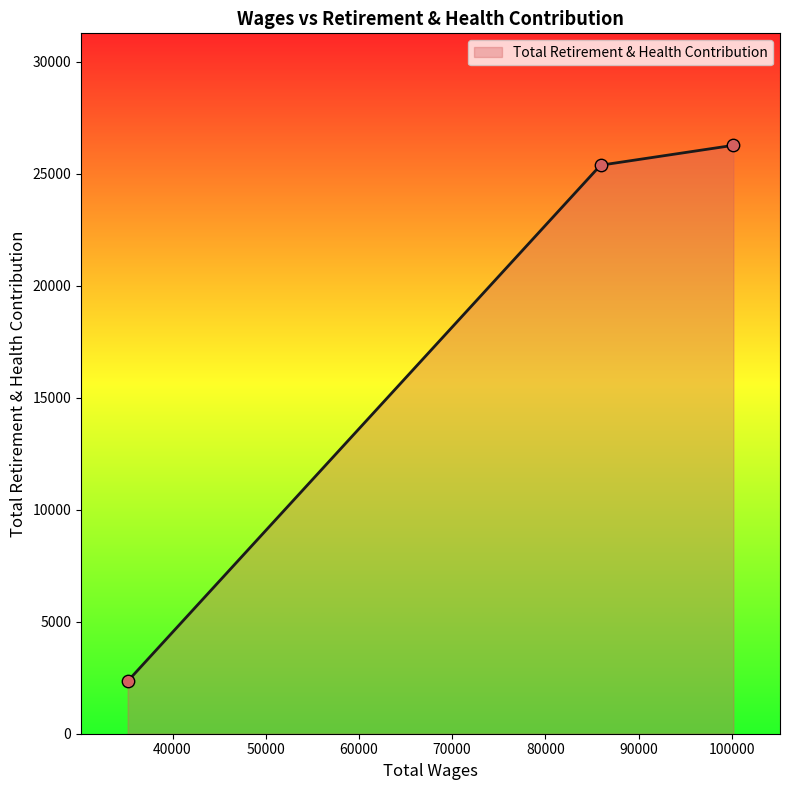

Between 100170.0 and 85917.0, which is larger?

100170.0